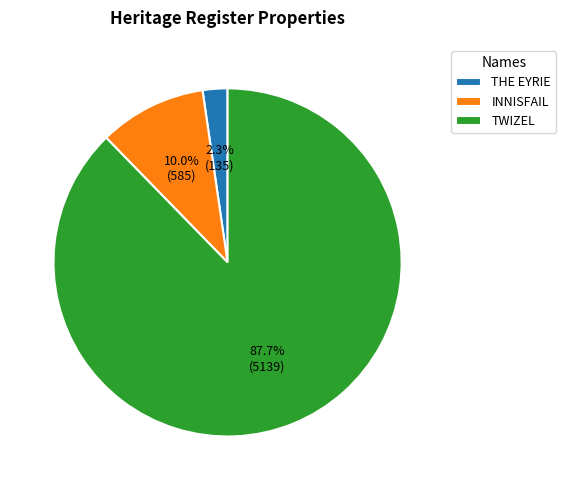

What percentage is NOT represented by INNISFAIL?

90.0%